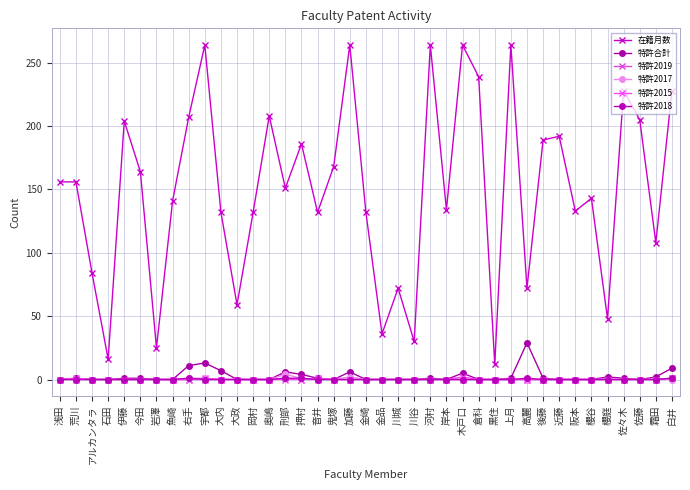

What is the difference between the maximum and minimum values in the 特許2019 series?

1